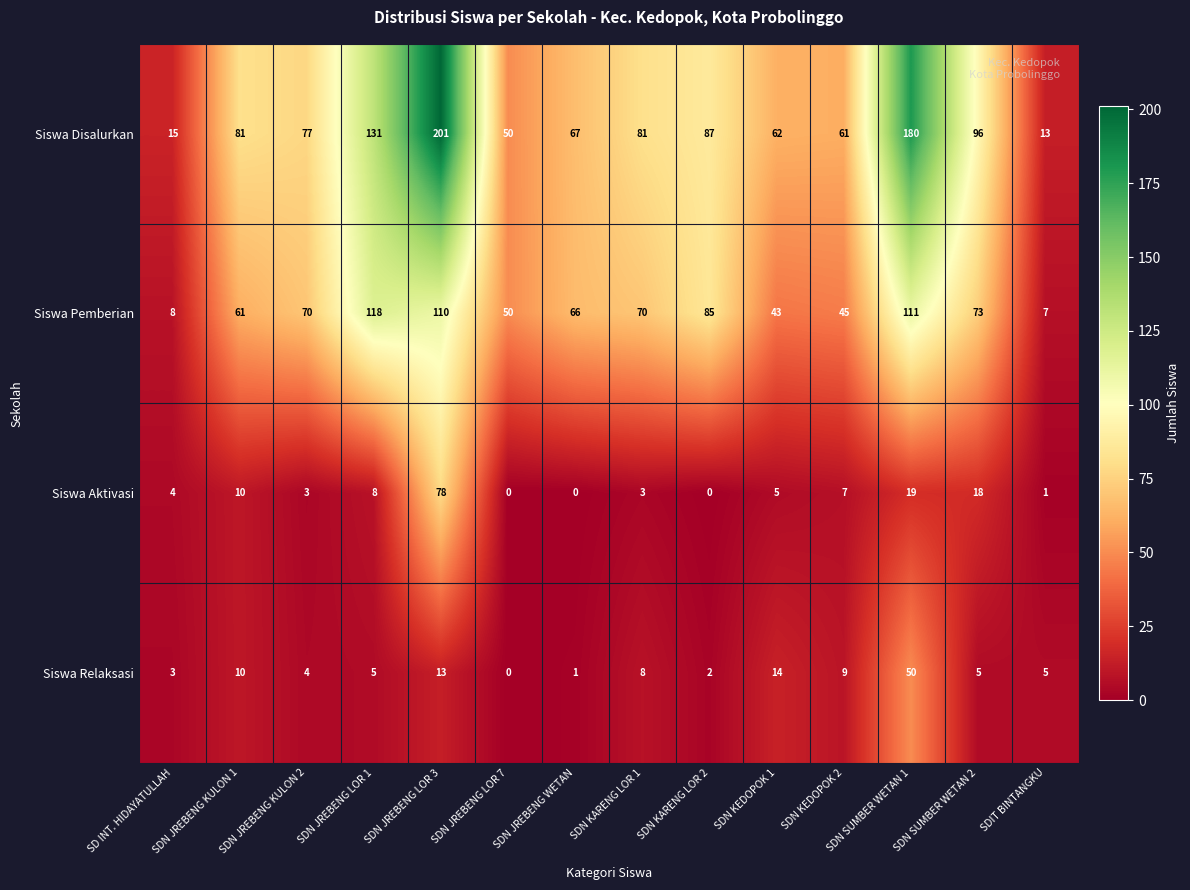

What is the total value across all series at SDN SUMBER WETAN 2?

192